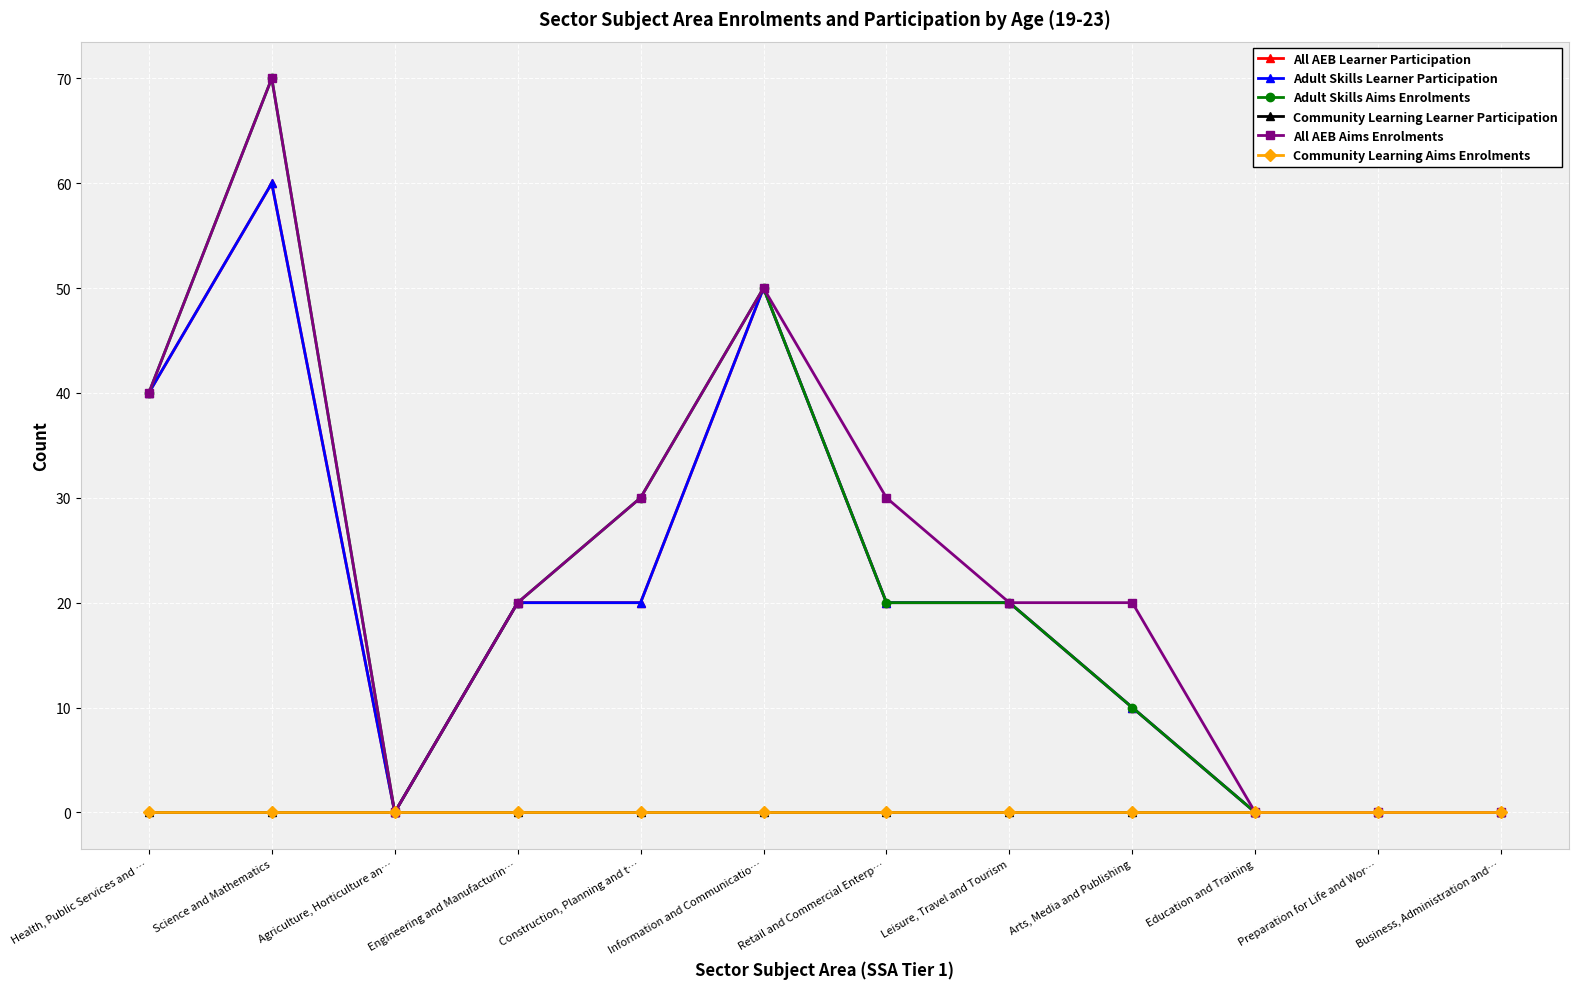

What is the label of the 11th point from the right?

Science and Mathematics